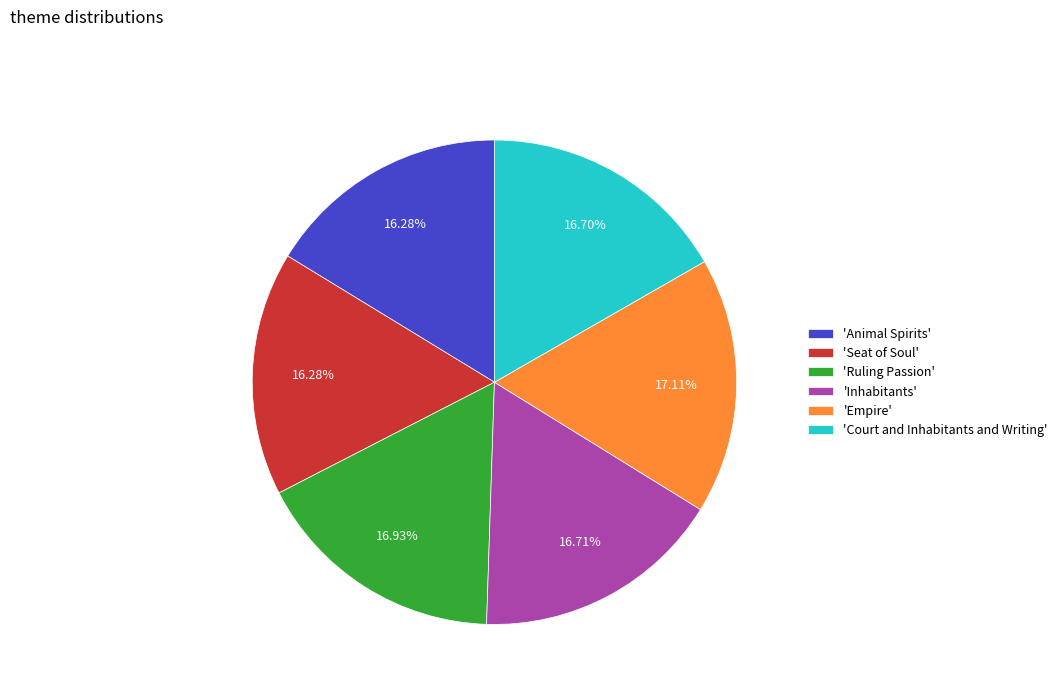

To the nearest percent, what is the difference between the largest and smallest slice percentages?

1%